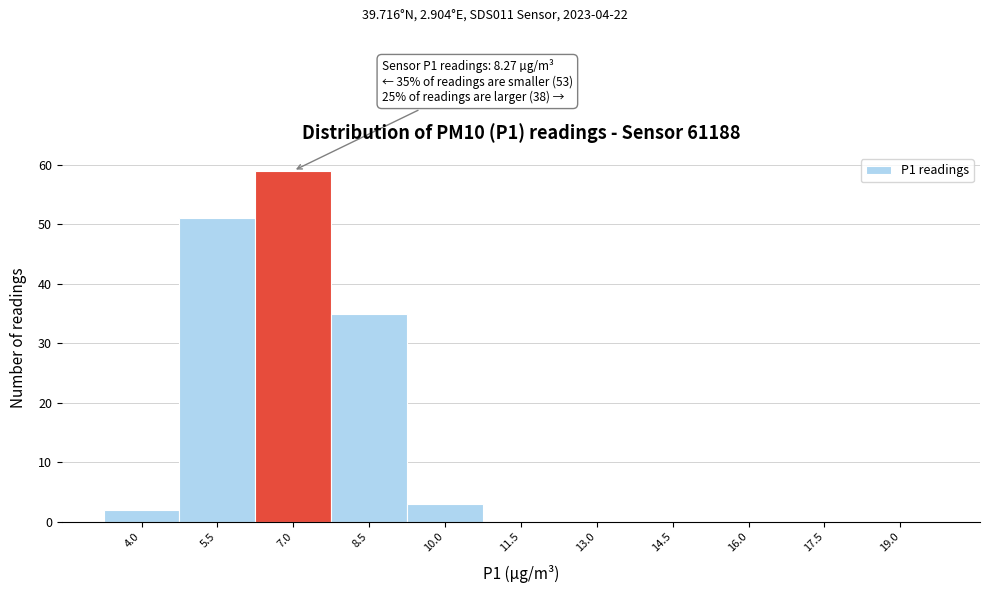

Reading left to right, transcribe all the data shown in this chart.

4.0=2	5.5=51	7.0=59	8.5=35	10.0=3	11.5=0	13.0=0	14.5=0	16.0=0	17.5=0	19.0=0